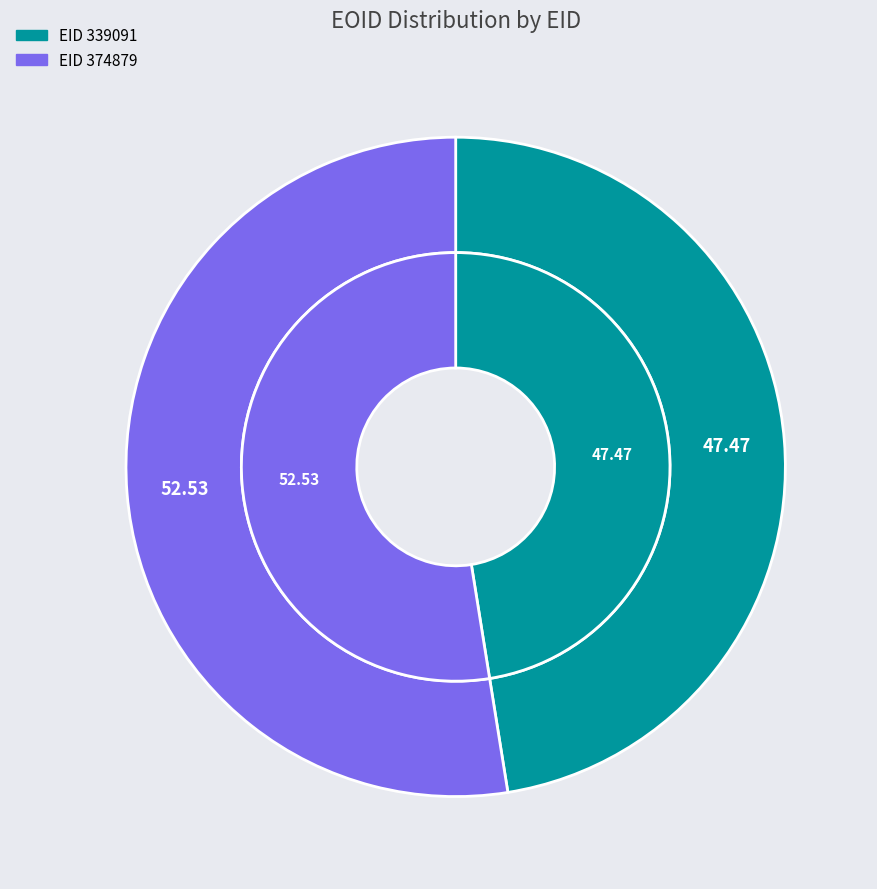

To the nearest percent, what is the average slice percentage?

50%